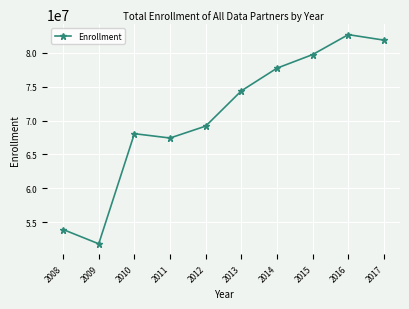

Does the chart have visible grid lines?

Yes